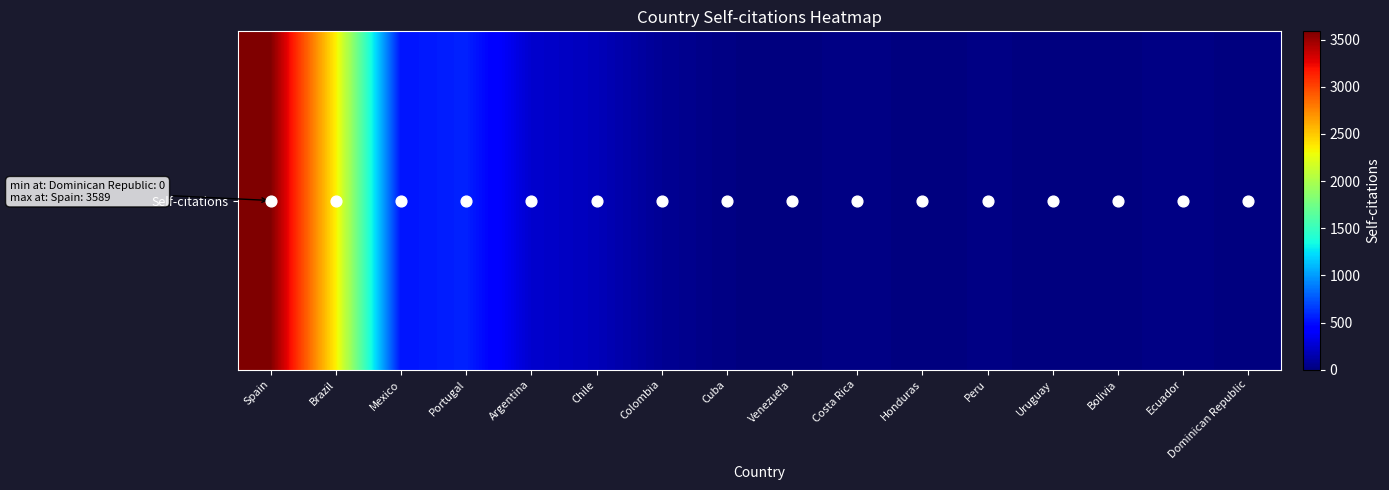

List the labels in order of value, smallest first.

Dominican Republic, Honduras, Venezuela, Uruguay, Bolivia, Cuba, Peru, Ecuador, Costa Rica, Colombia, Chile, Argentina, Mexico, Portugal, Brazil, Spain